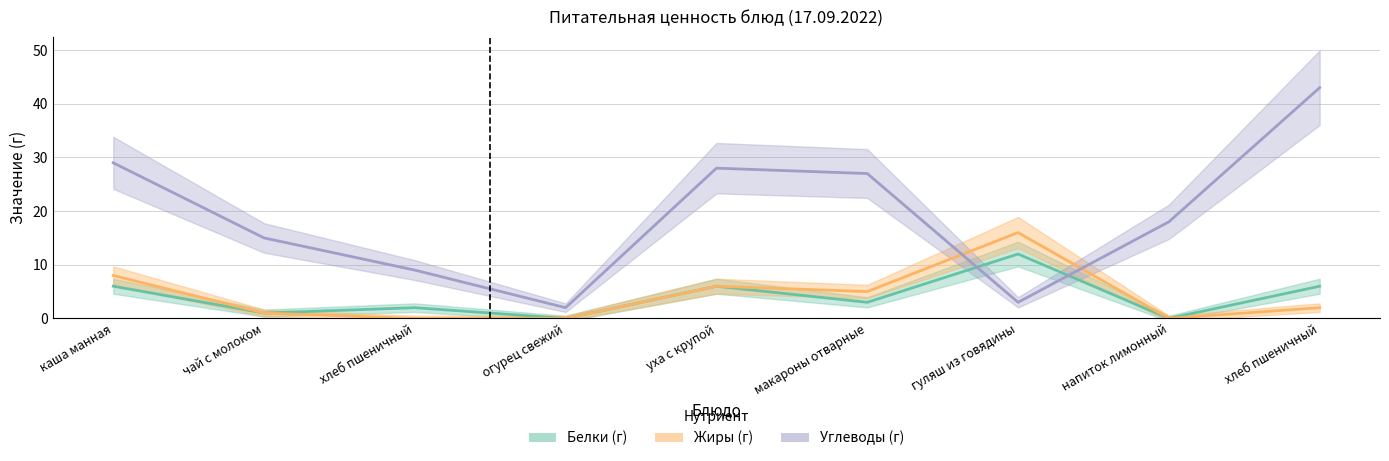

How many distinct data groups are displayed?

3